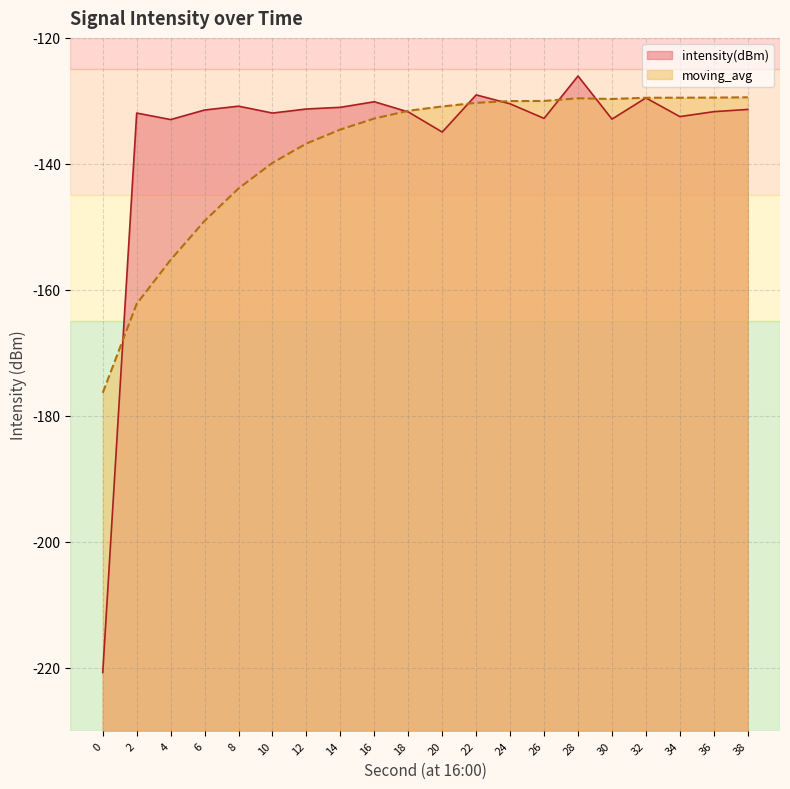

How many times do intensity(dBm) and moving_avg cross each other?

6